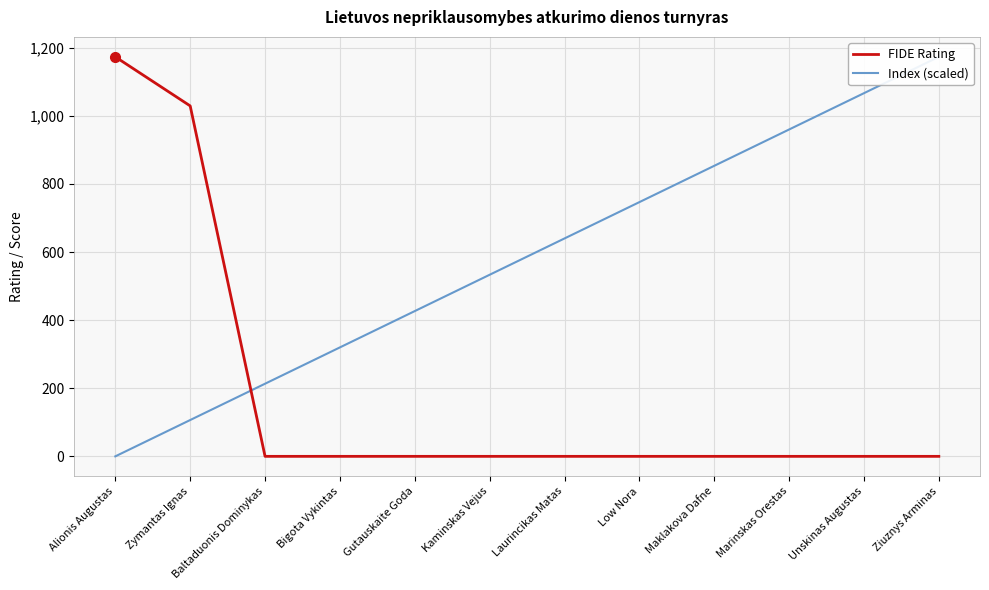

What is the difference between the second highest and second lowest values in the FIDE Rating series?

1029